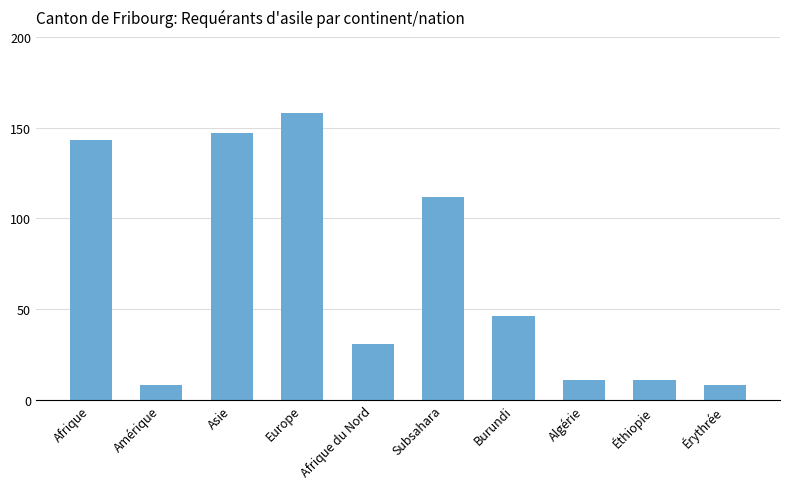

Reading right to left, extract all data points from this chart.

Érythrée=8	Éthiopie=11	Algérie=11	Burundi=46	Subsahara=112	Afrique du Nord=31	Europe=158	Asie=147	Amérique=8	Afrique=143